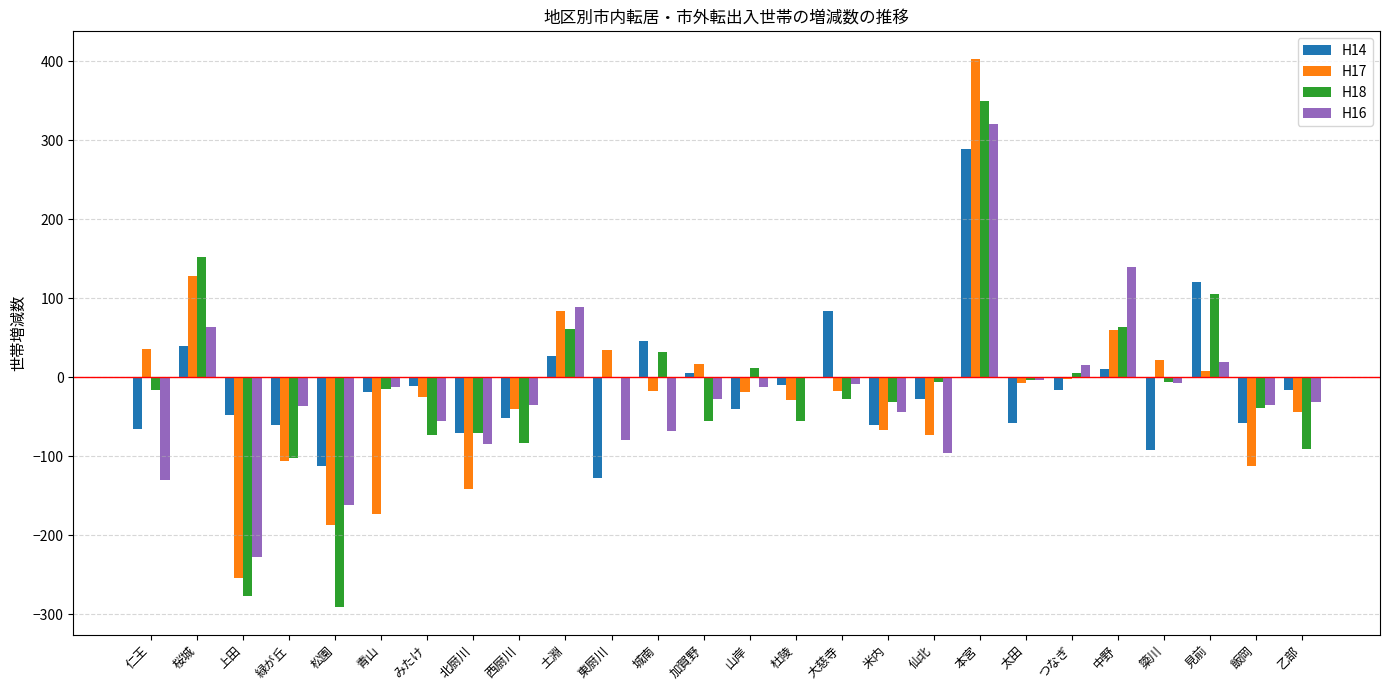

What is the difference between the H16 values at 上田 and 北厨川?

143